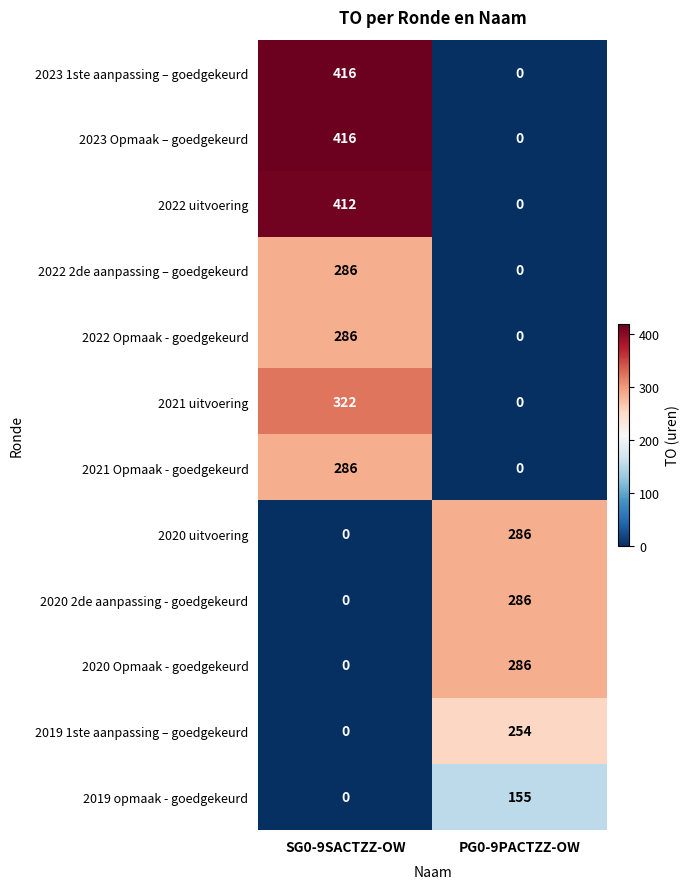

True or false: 2019 1ste aanpassing – goedgekeurd has a value of 0 at SG0-9SACTZZ-OW.

True